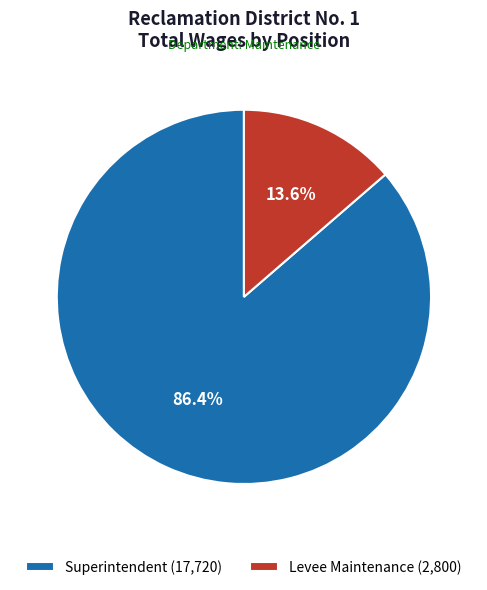

The Levee Maintenance slice represents 14% of the pie. True or false?

True